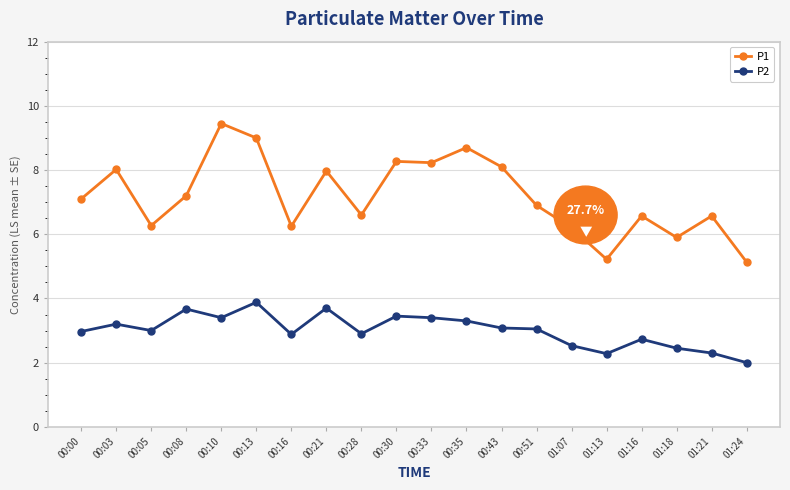

Which series has the widest spread of values?

P1